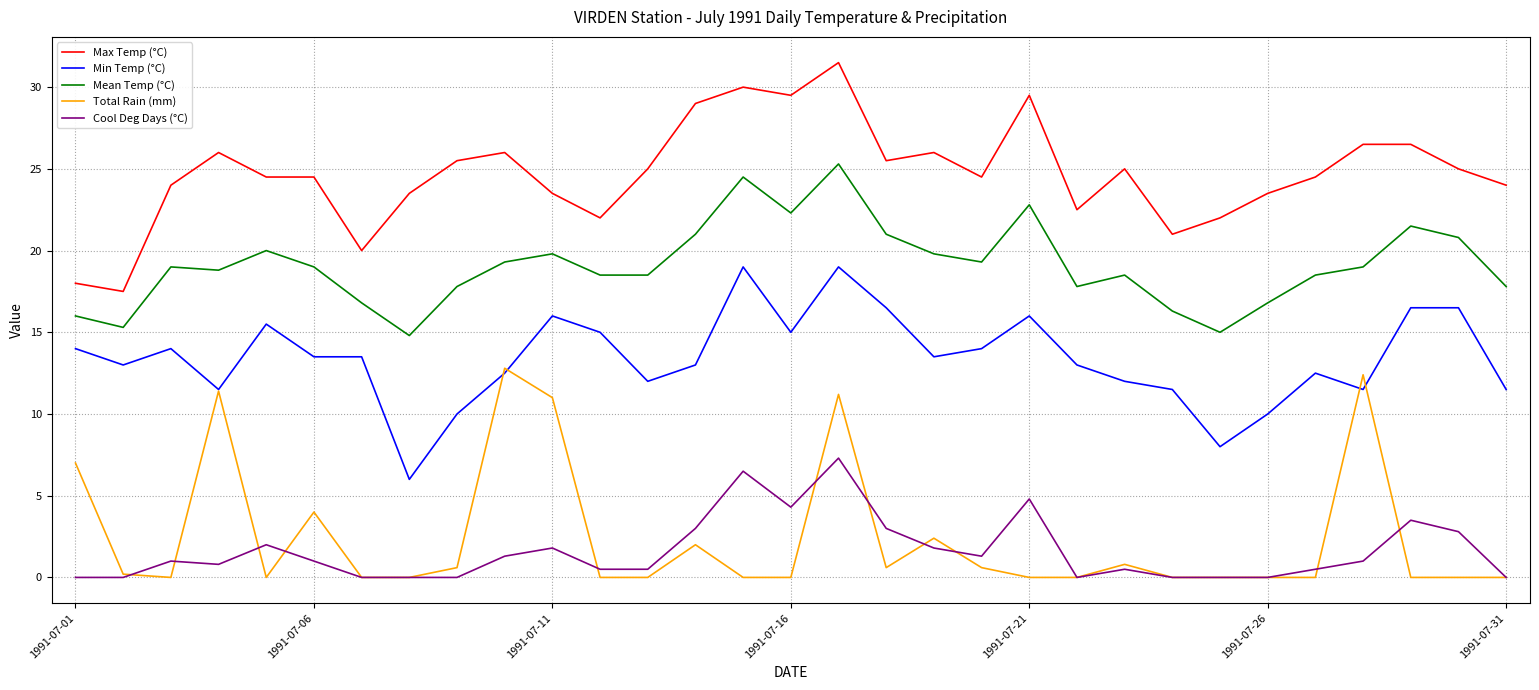

Which series has the largest total across all categories?

Max Temp (°C)